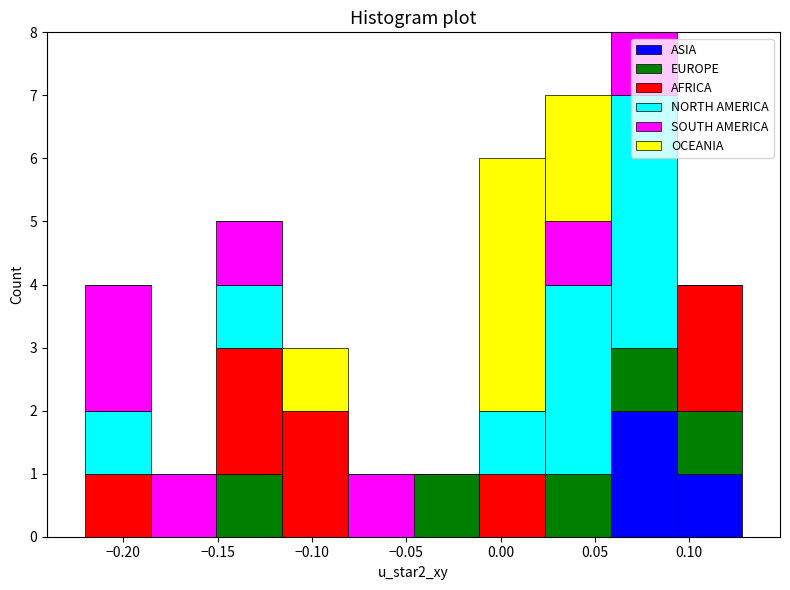

Reading left to right, list every stacked bar in this chart as the range it spans on the x-axis followed by its total height. Neither the bar edges nor the heights are printed on the chart, so give them approximately, as read against the axes.

-0.220 to -0.185: 4
-0.185 to -0.150: 1
-0.150 to -0.115: 5
-0.115 to -0.080: 3
-0.080 to -0.045: 1
-0.045 to -0.010: 1
-0.010 to 0.025: 6
0.025 to 0.060: 7
0.060 to 0.095: 8
0.095 to 0.130: 4